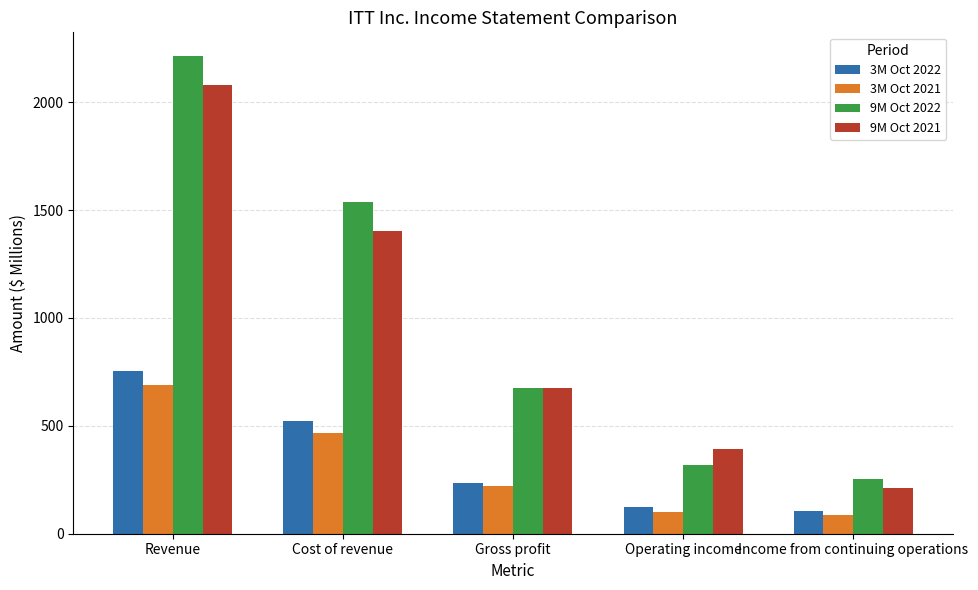

What are all the series names shown in the legend?

3M Oct 2022, 3M Oct 2021, 9M Oct 2022, 9M Oct 2021